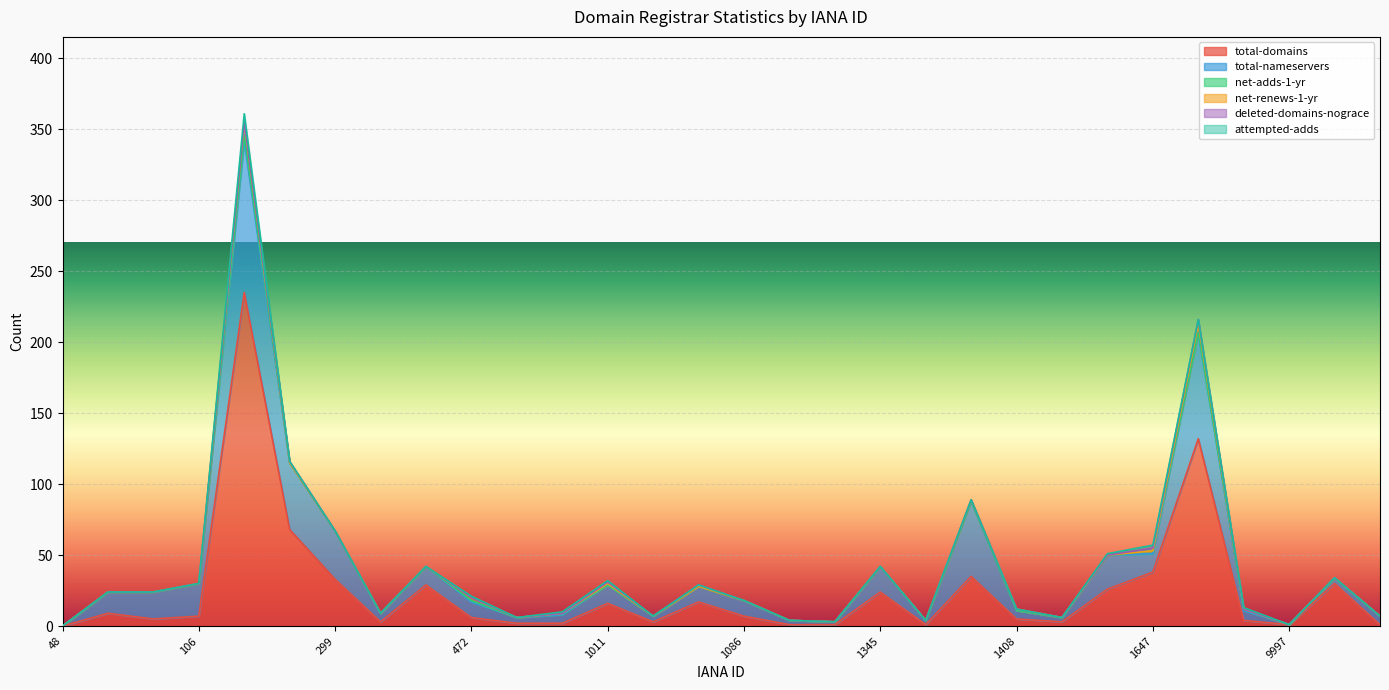

True or false: attempted-adds and total-nameservers cross at least once.

False